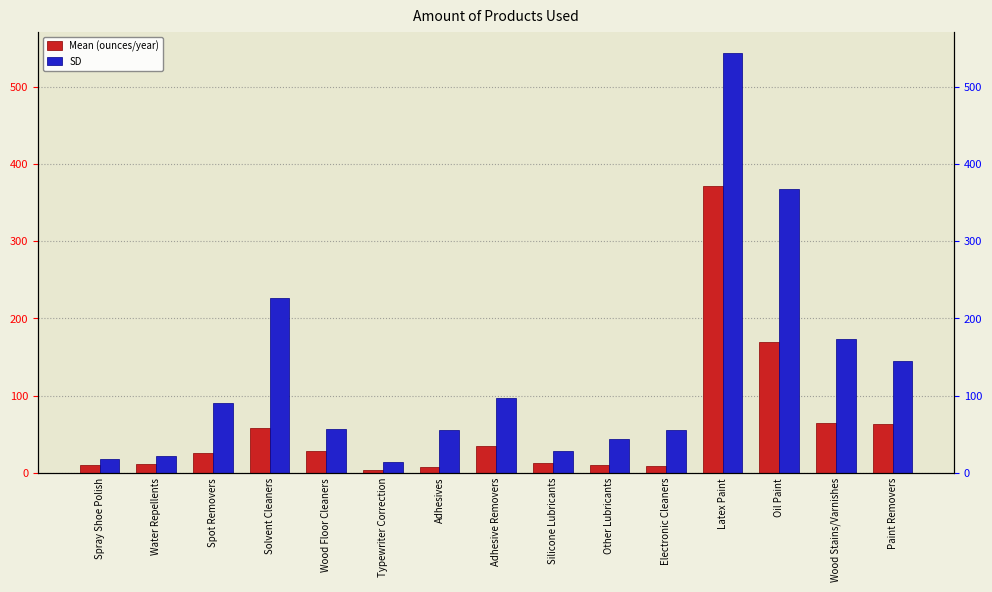

Reading right to left, list all the values displayed in this chart.

Mean (ounces/year): 63.7	65.1	168.9	371.3	9.5	9.9	12.5	34.5	7.5	4.1	28.4	58.3	26.3	11.4	9.9
SD: 144.3	174.0	367.8	543.9	55.3	44.2	27.9	96.6	55.9	13.7	57.2	227.0	90.1	22.0	17.9